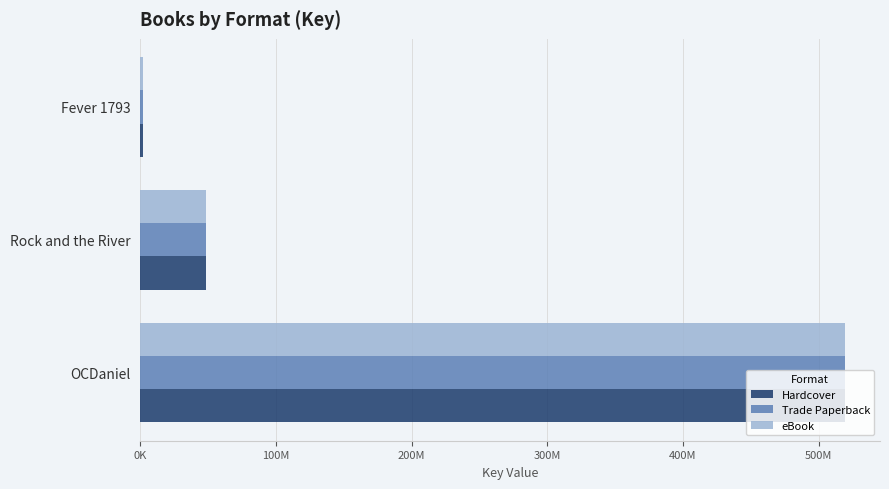

Reading left to right, list all the values displayed in this chart.

Hardcover: 519305332	48551525	1791910
Trade Paperback: 519305332	48551525	1791910
eBook: 519305332	48551525	1791910